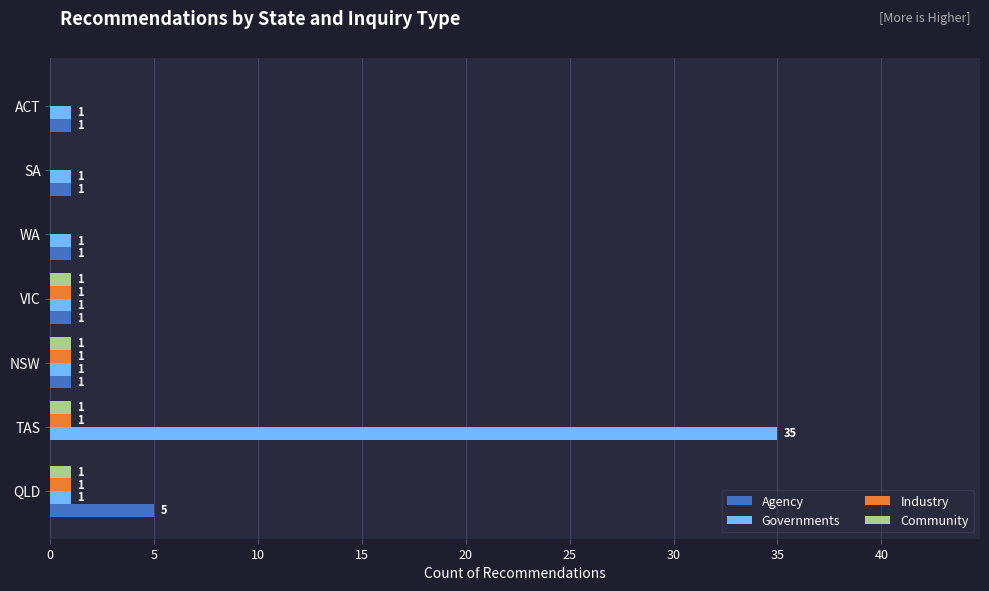

What is the total value across all series at VIC?

4